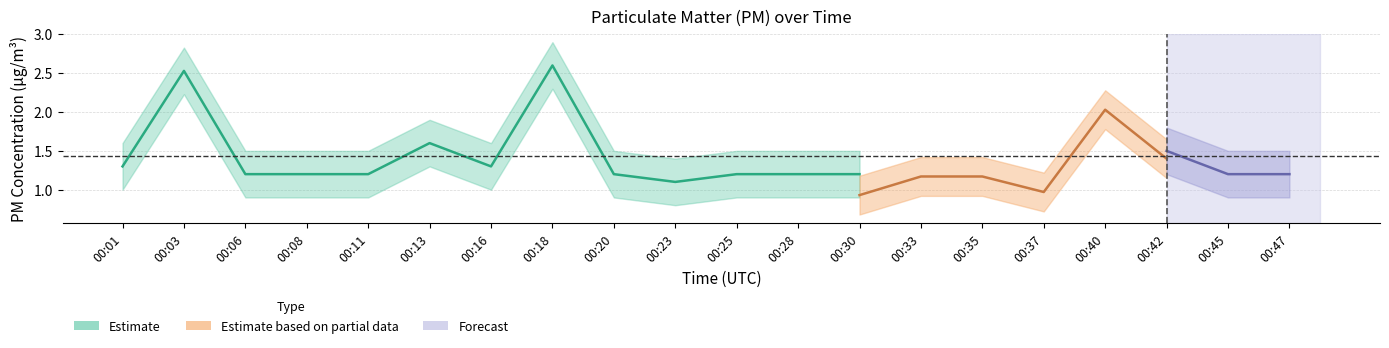

True or false: P1 and P2 cross at least once.

False